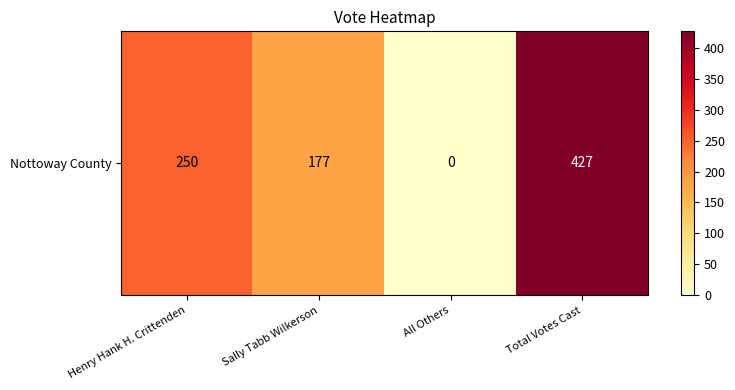

Reading right to left, list all the values displayed in this chart.

Total Votes Cast=427	All Others=0	Sally Tabb Wilkerson=177	Henry Hank H. Crittenden=250